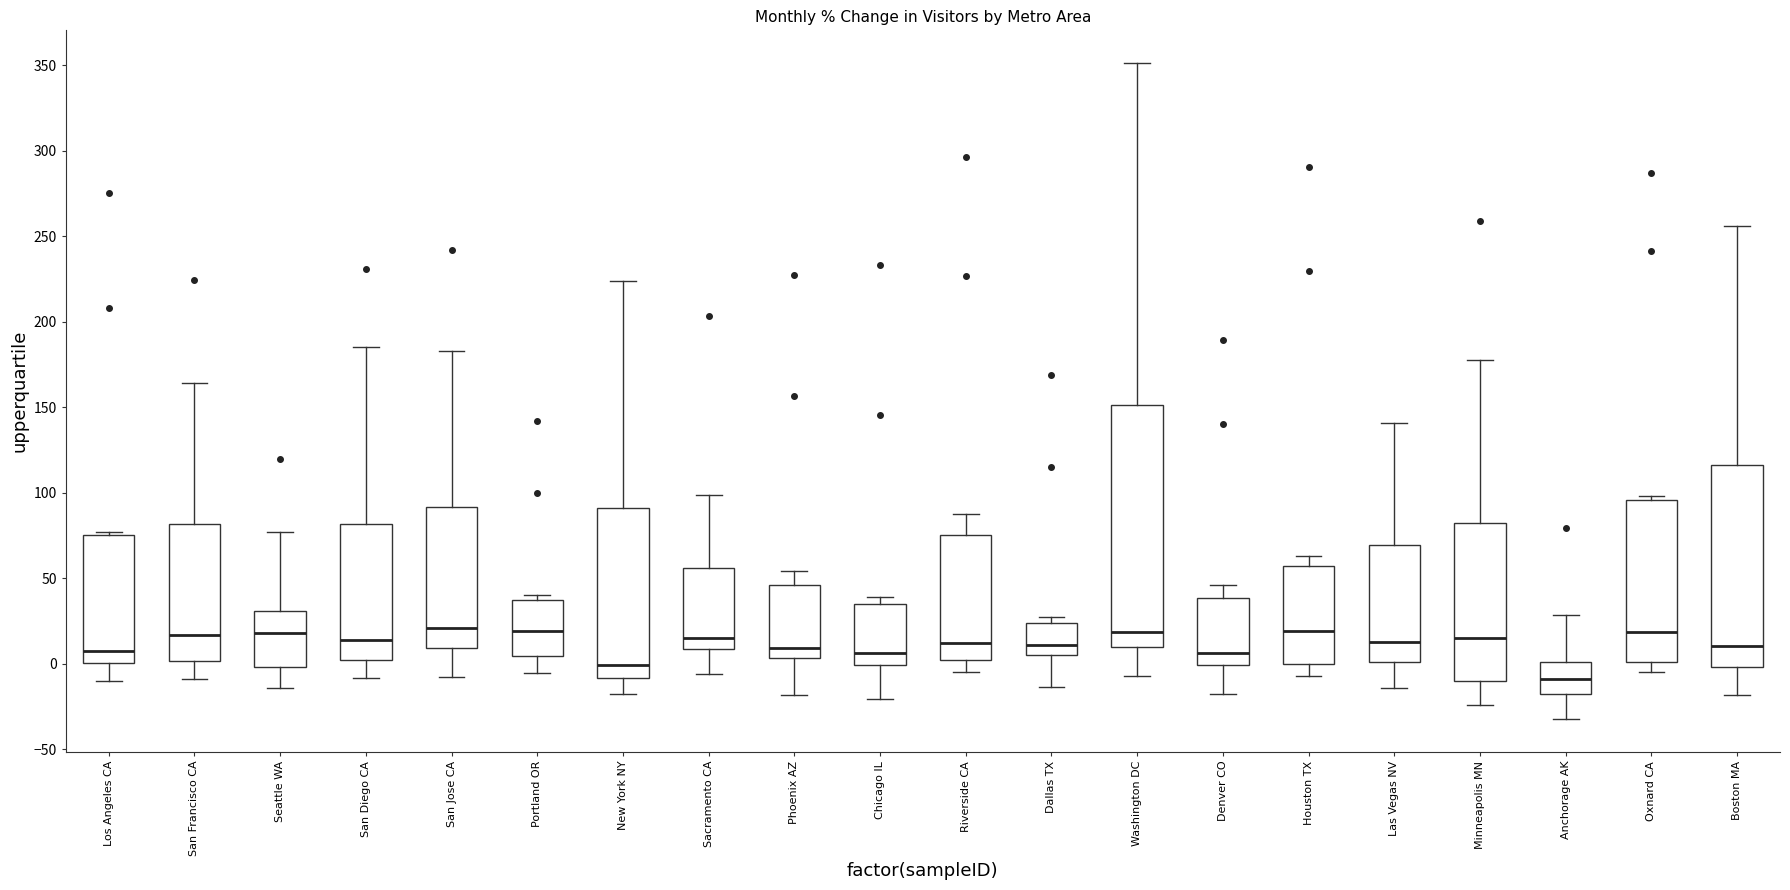

Which box is the tallest, from its lower edge to its upper edge?

Washington DC